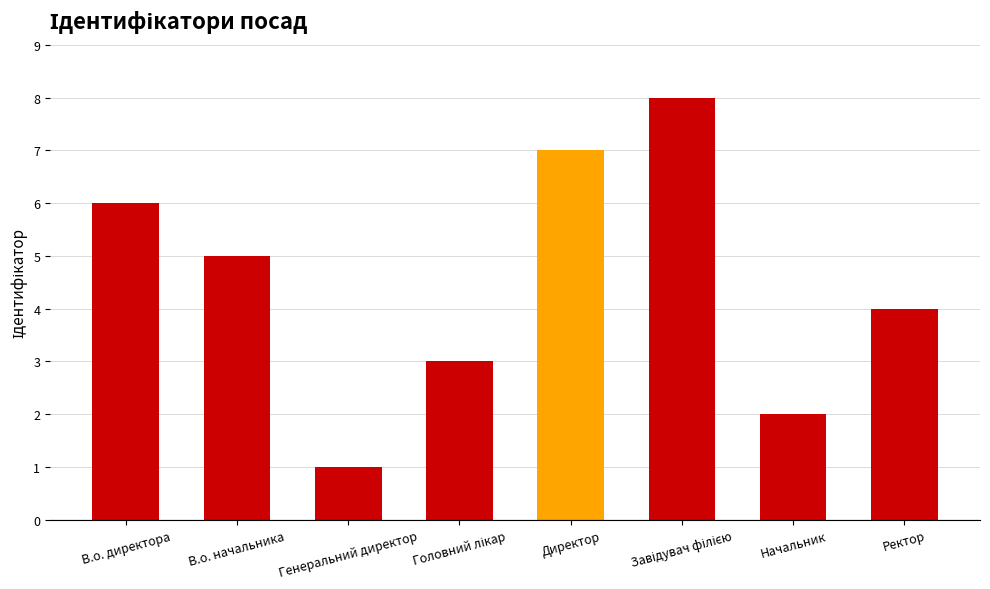

What is the ratio of the value at Ректор to the value at Директор?

0.6